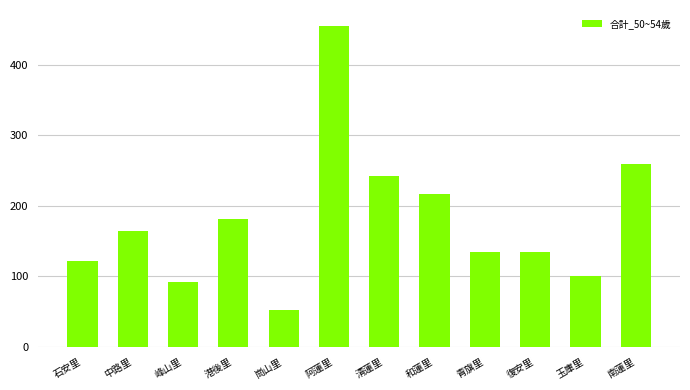

True or false: the data shows 122 at 石安里.

True